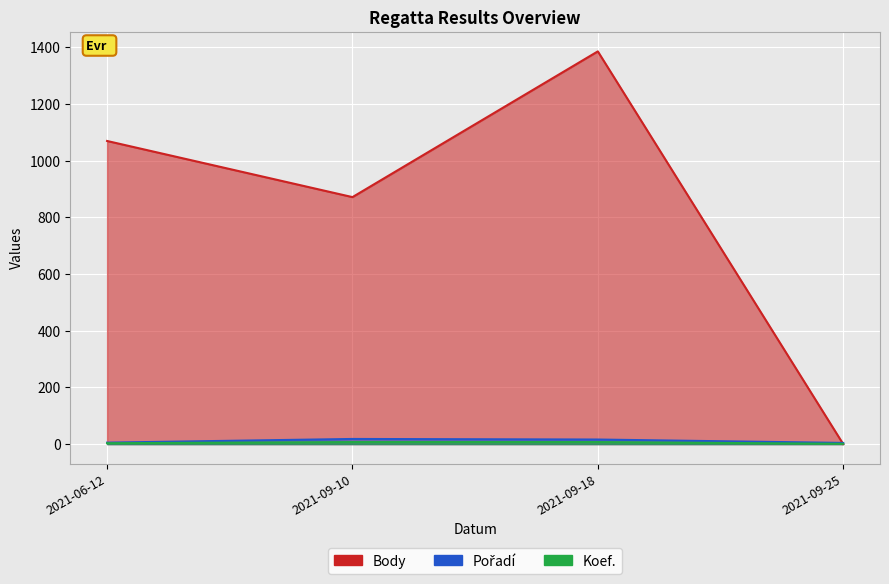

What is the sum of the Body values at 2021-09-25 and 2021-06-12?

1069